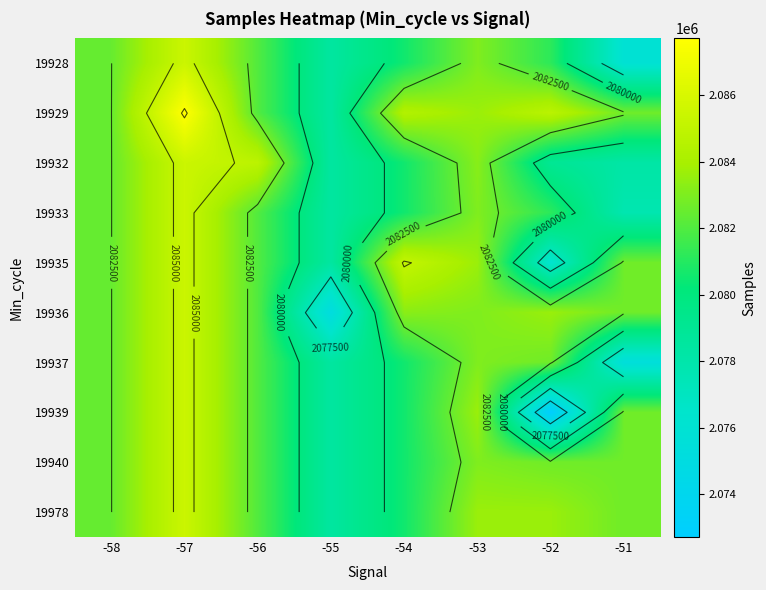

True or false: 19939 has a value of 648788 at -52.

False